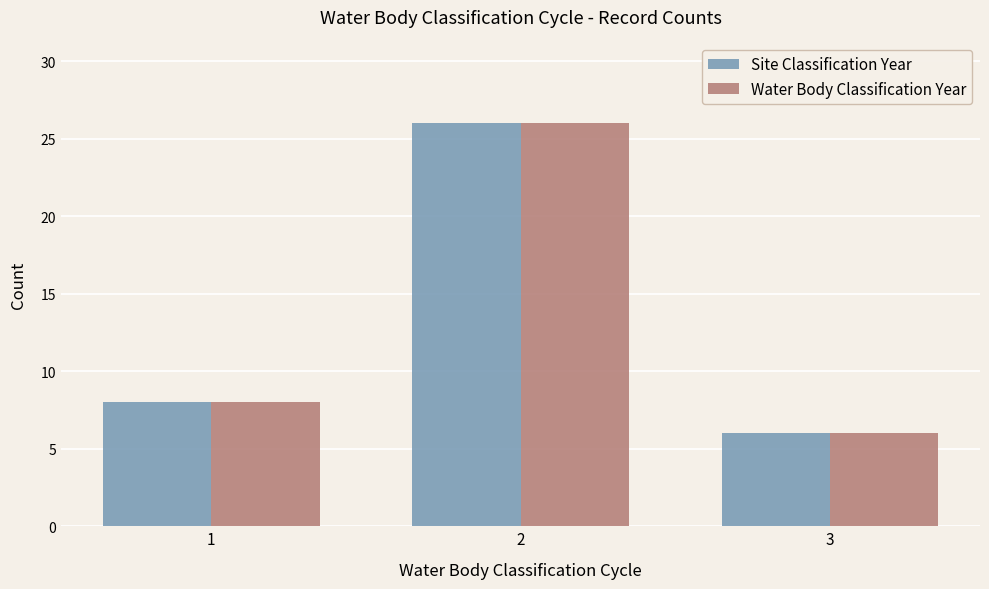

Count the number of data series in this chart.

2